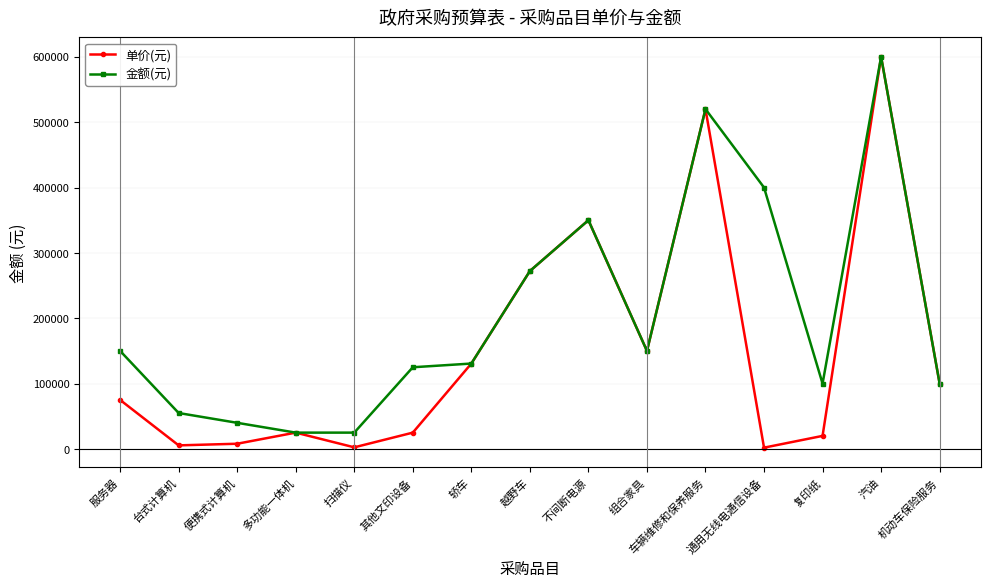

What are all the series names shown in the legend?

单价(元), 金额(元)